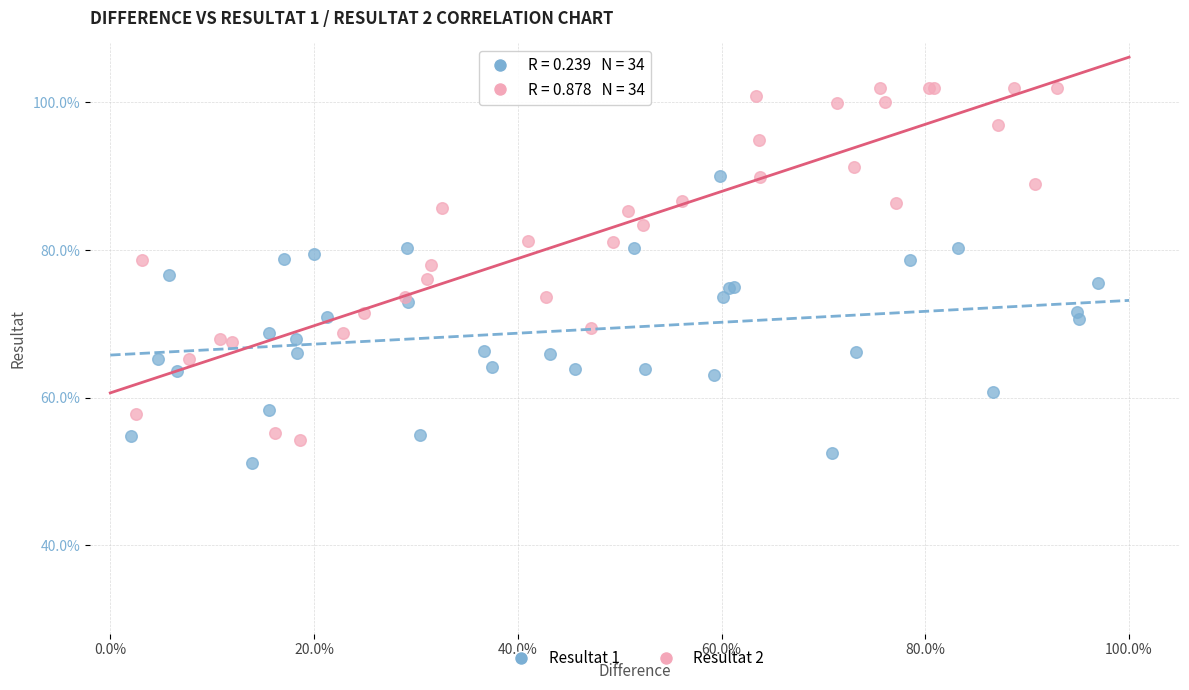

Which series reaches the minimum Y coordinate?

Resultat 1